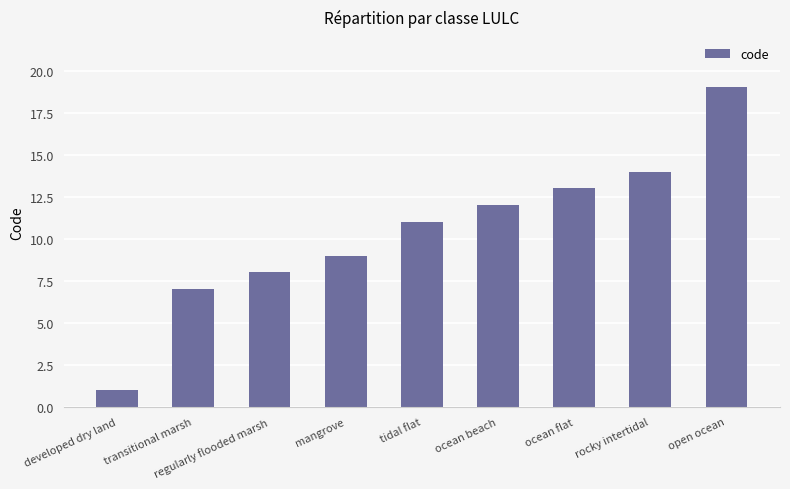

Reading right to left, what are all the values shown in this chart?

19	14	13	12	11	9	8	7	1